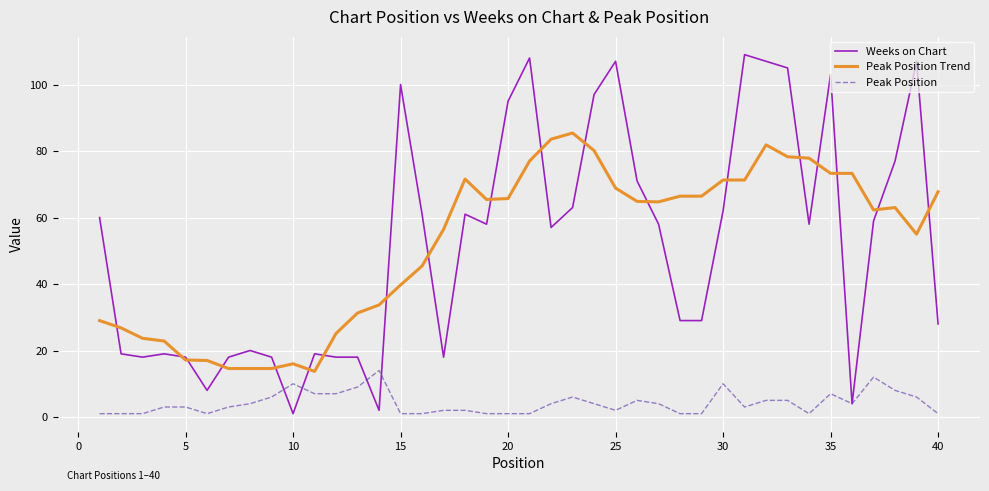

What is the minimum value for Peak Position Trend?

13.7